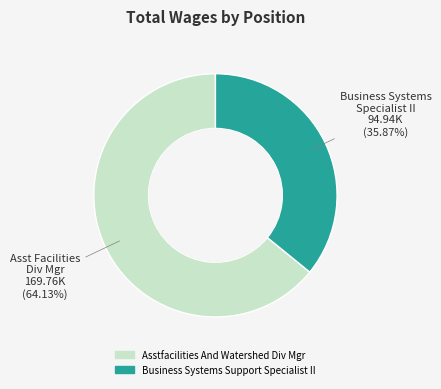

Combined, do Business Systems Support Specialist II and Asstfacilities And Watershed Div Mgr account for over 50%?

Yes